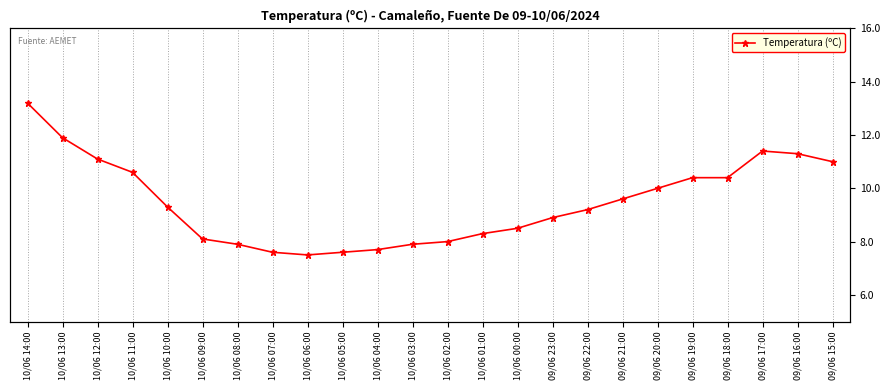

Rank the categories by value from lowest to highest.

10/06 06:00, 10/06 07:00, 10/06 05:00, 10/06 04:00, 10/06 08:00, 10/06 03:00, 10/06 02:00, 10/06 09:00, 10/06 01:00, 10/06 00:00, 09/06 23:00, 09/06 22:00, 10/06 10:00, 09/06 21:00, 09/06 20:00, 09/06 19:00, 09/06 18:00, 10/06 11:00, 09/06 15:00, 10/06 12:00, 09/06 16:00, 09/06 17:00, 10/06 13:00, 10/06 14:00